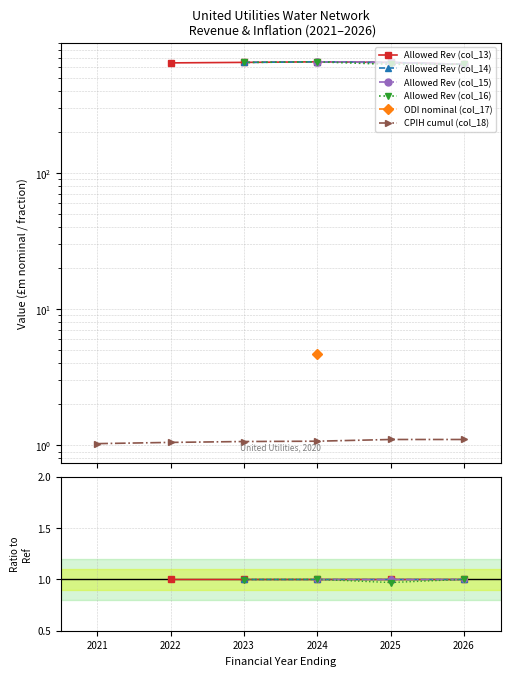

True or false: Allowed Rev (col_16) and Allowed Rev (col_14) cross at least once.

False